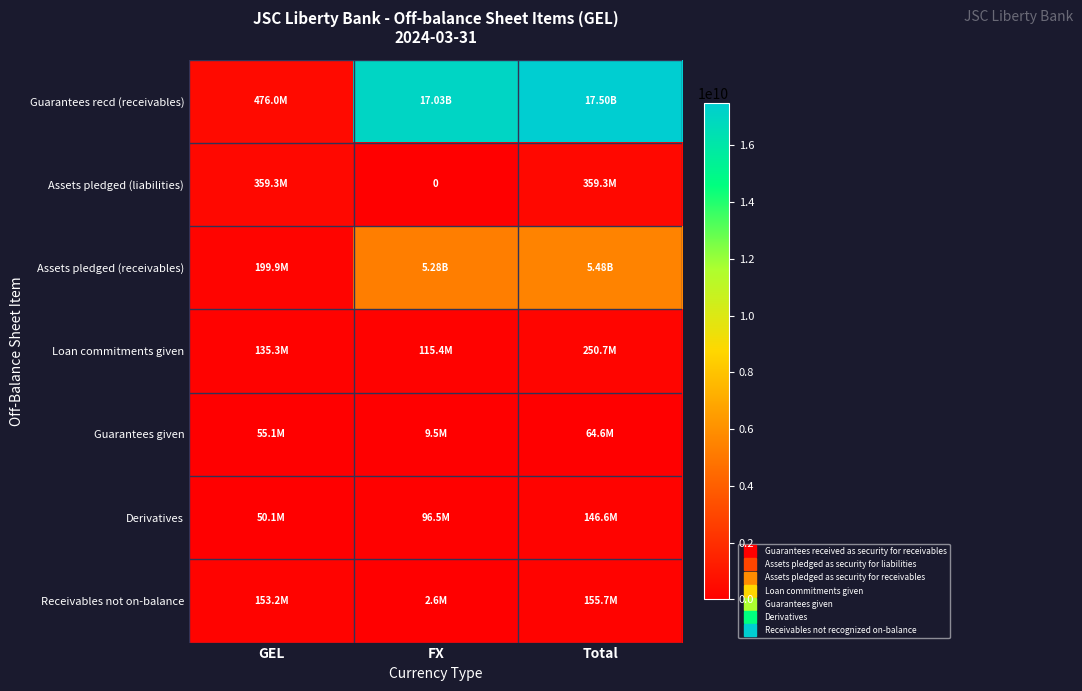

Between GEL and Total, which is larger?

Total